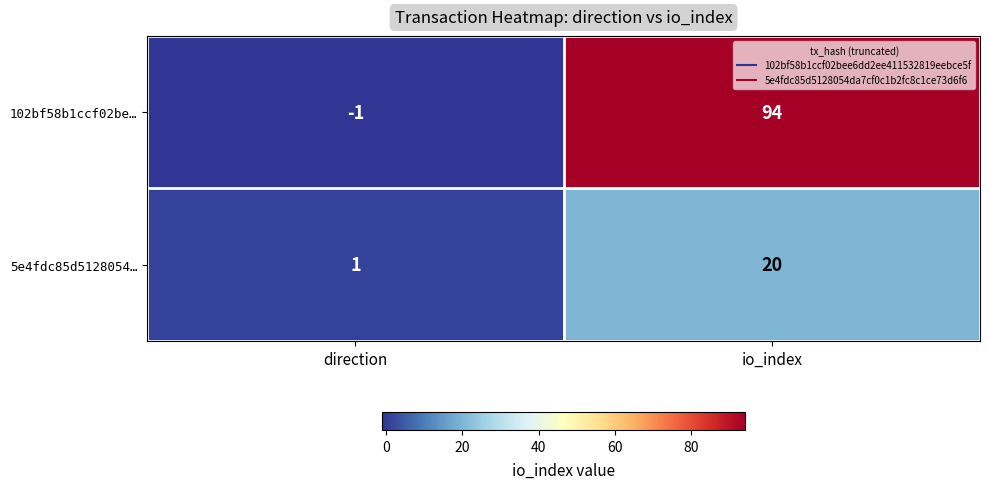

Rank the series by their maximum value, from lowest to highest.

5e4fdc85d5128054…, 102bf58b1ccf02be…